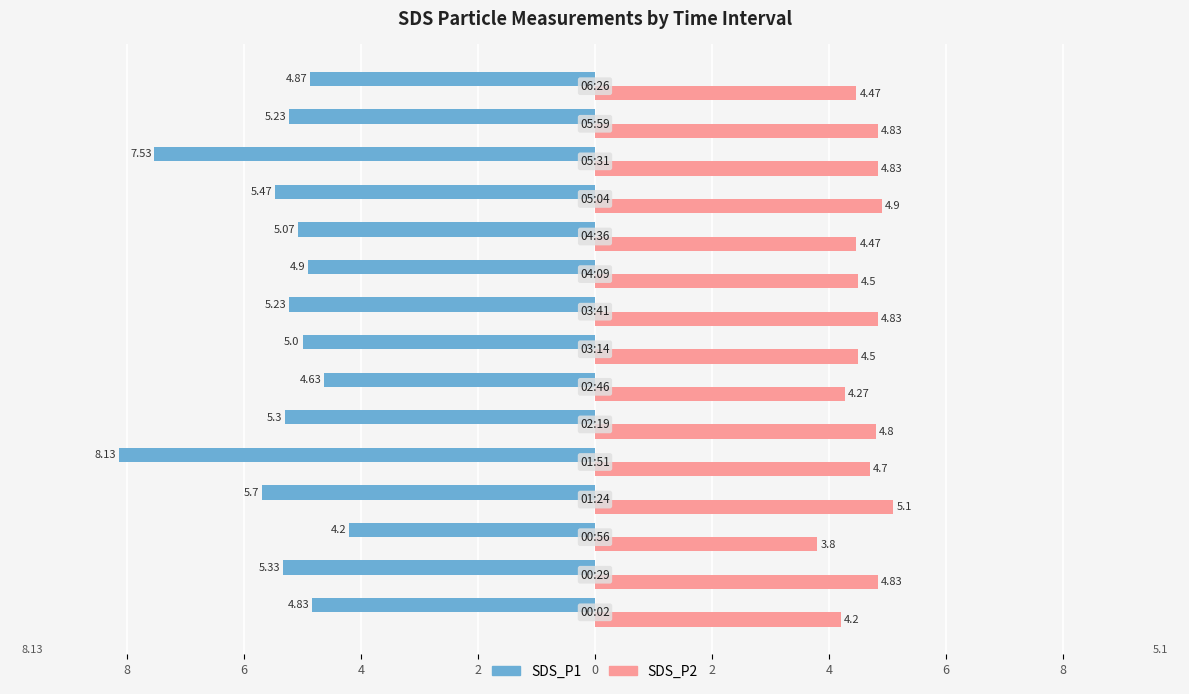

What are all the series names shown in the legend?

SDS_P1, SDS_P2